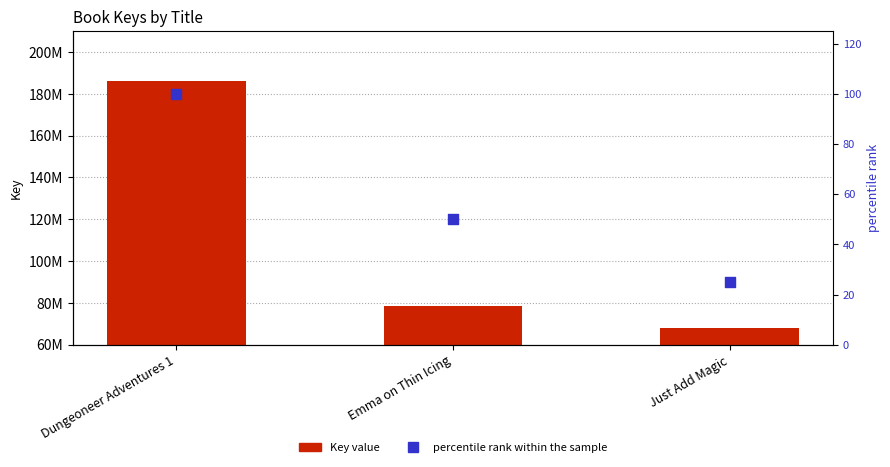

Is the value of percentile rank within the sample at Just Add Magic greater than the value of Key at Emma on Thin Icing?

No